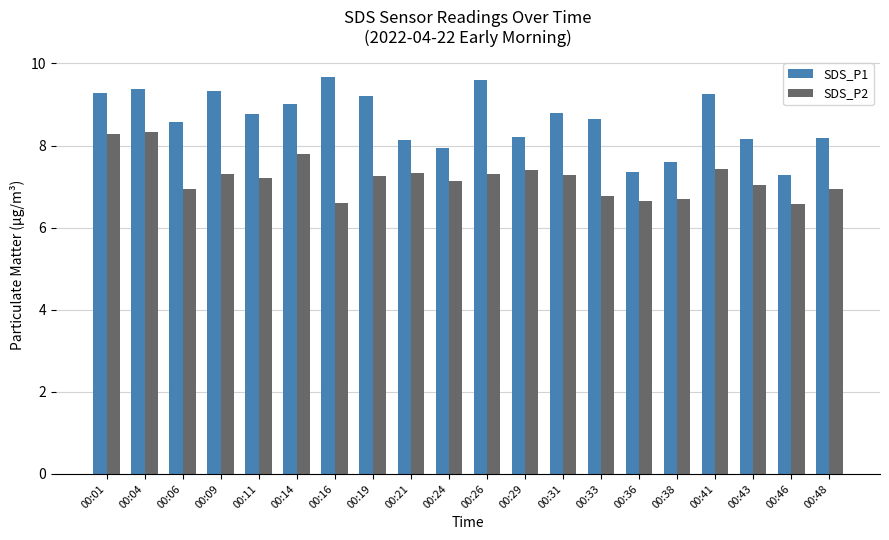

What is the value of the SDS_P2 bar at the 19th from the left?

6.6